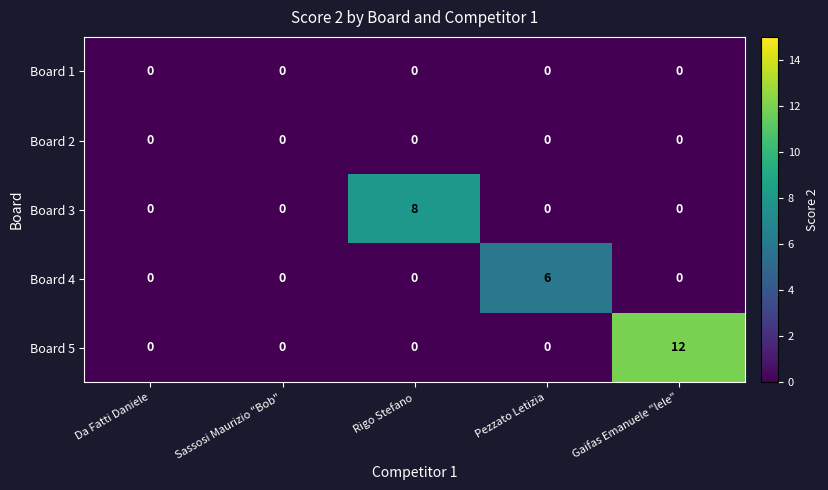

Which series changed the most between Da Fatti Daniele and Rigo Stefano?

Board 3